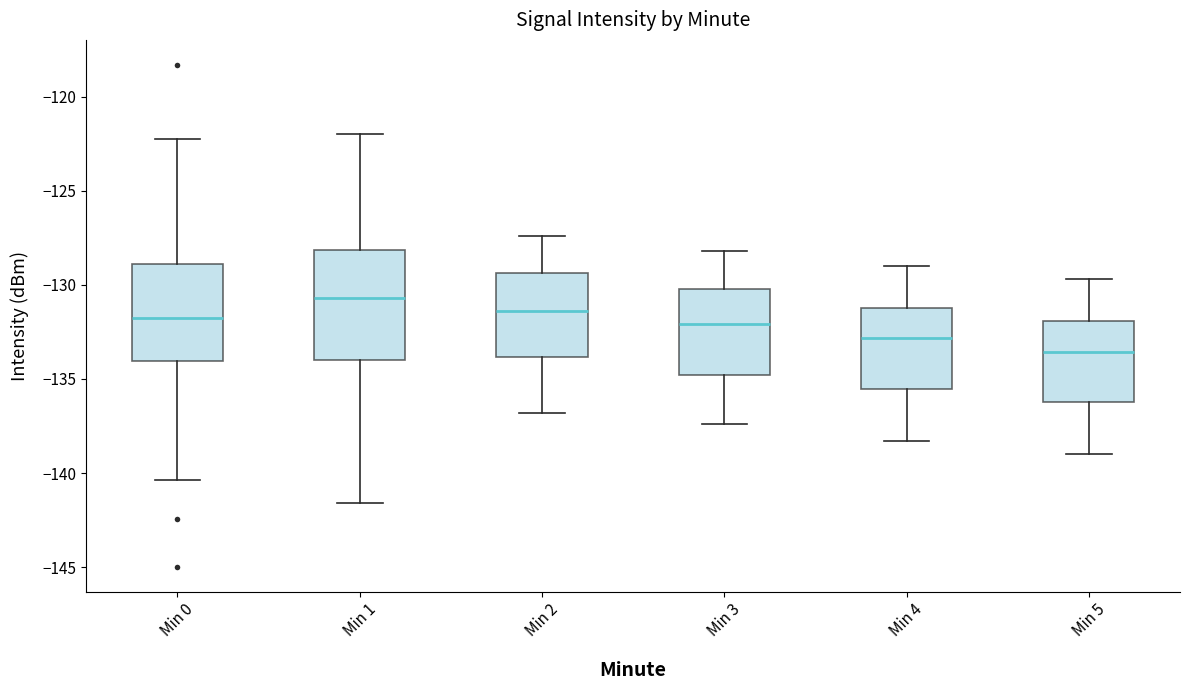

Where does the upper whisker of the box for Min 5 end on the y-axis? The values are not printed on the chart, so give them approximately, as read against the axis.

-129.5